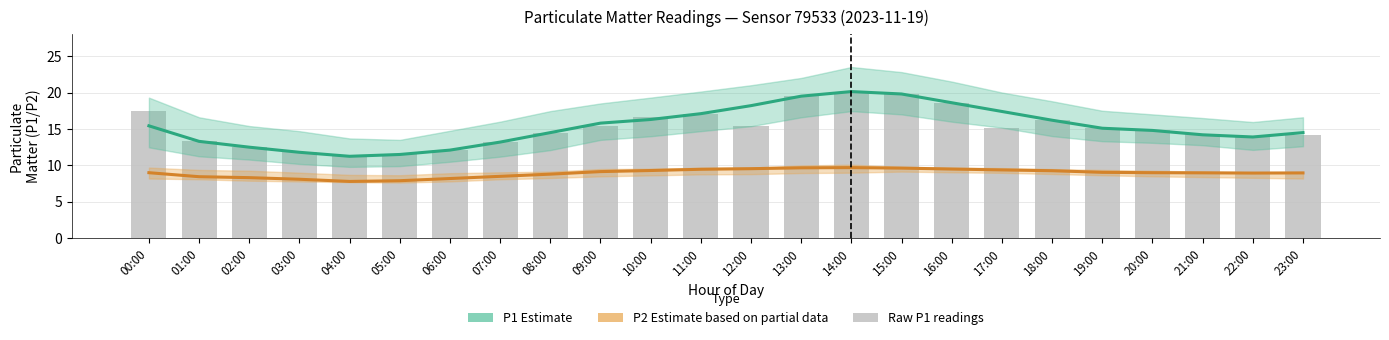

What is the label of the 11th bar from the left?

10:00